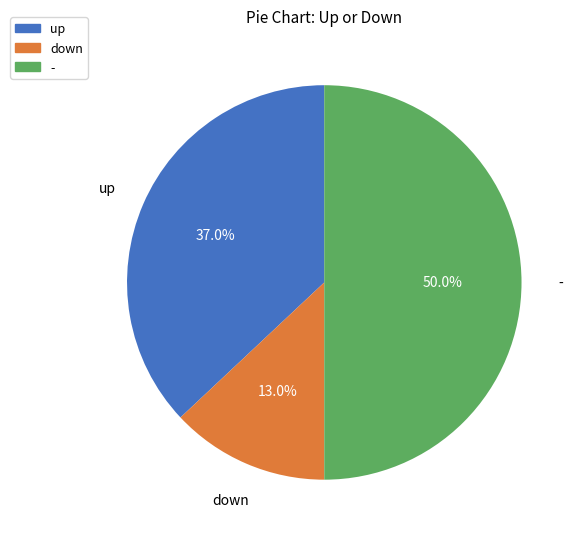

How many segments does this pie chart have?

3